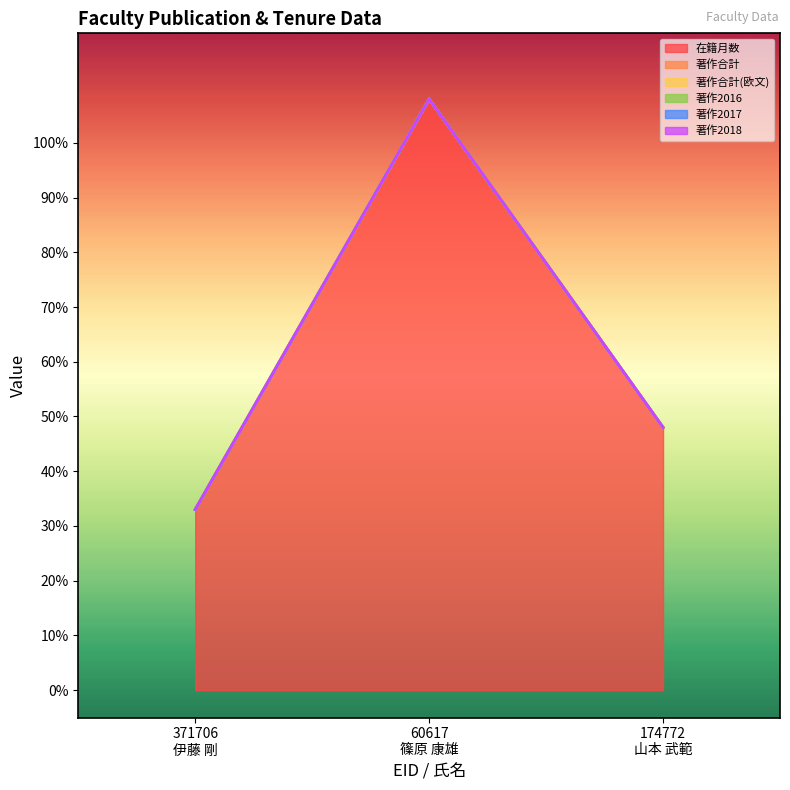

Where is 著作2018 nearest to the value 0?

371706
伊藤 剛